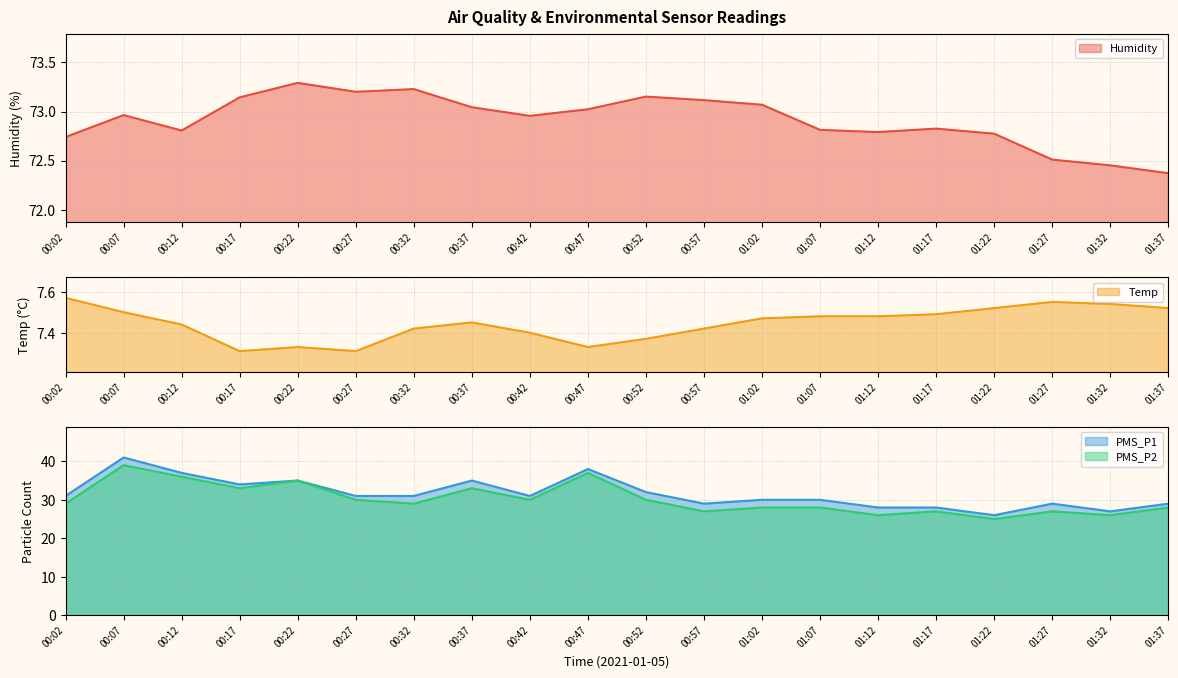

Which category has the highest value in the PMS_P2 series?

00:07